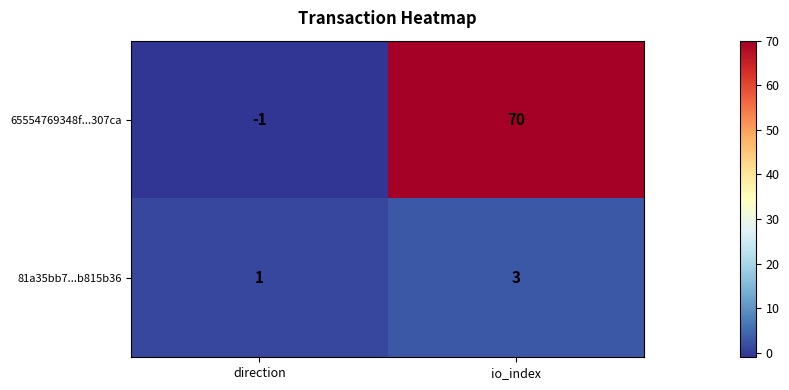

The value of 81a35bb7...b815b36 at io_index is 3. True or false?

True